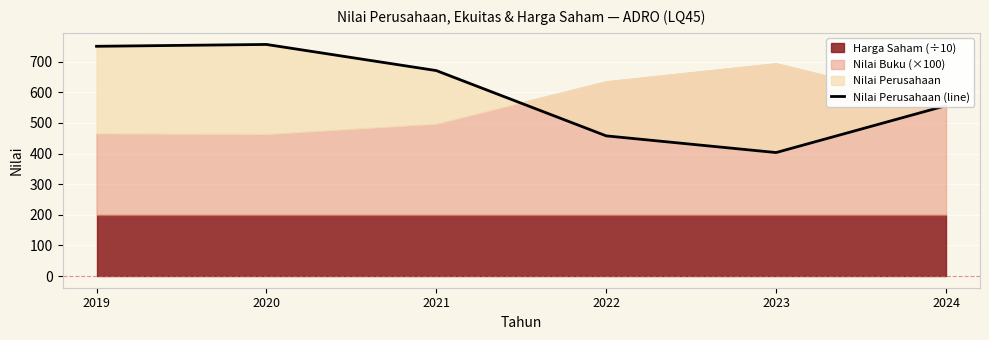

True or false: the data shows 347.6 at 2020.

False